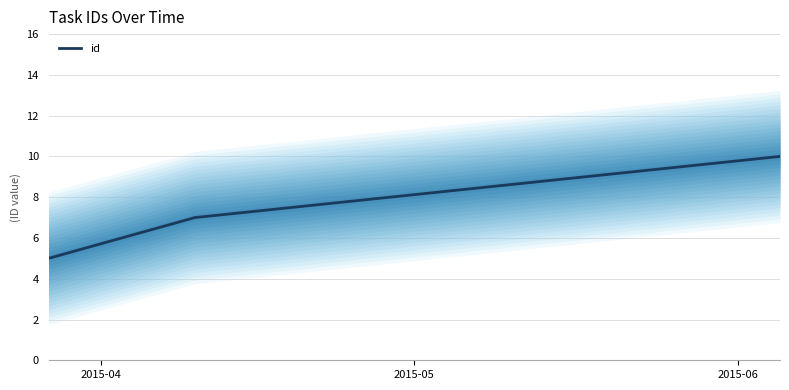

What is the minimum value for id?

5